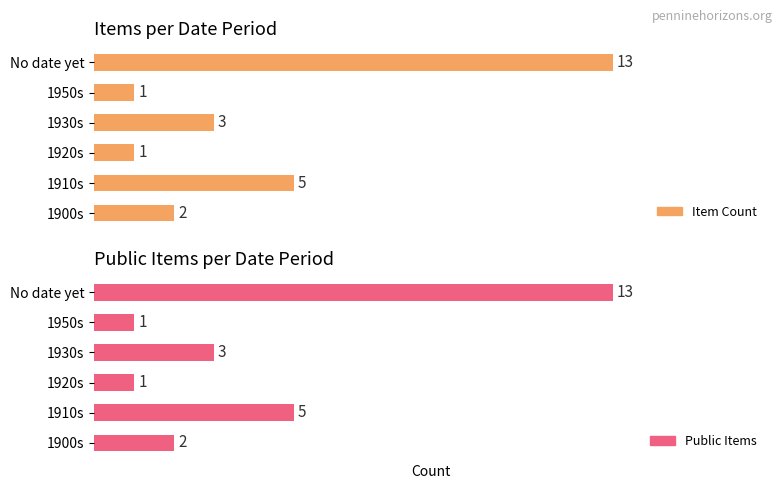

What is the difference between the maximum and minimum values in the Public Items series?

12